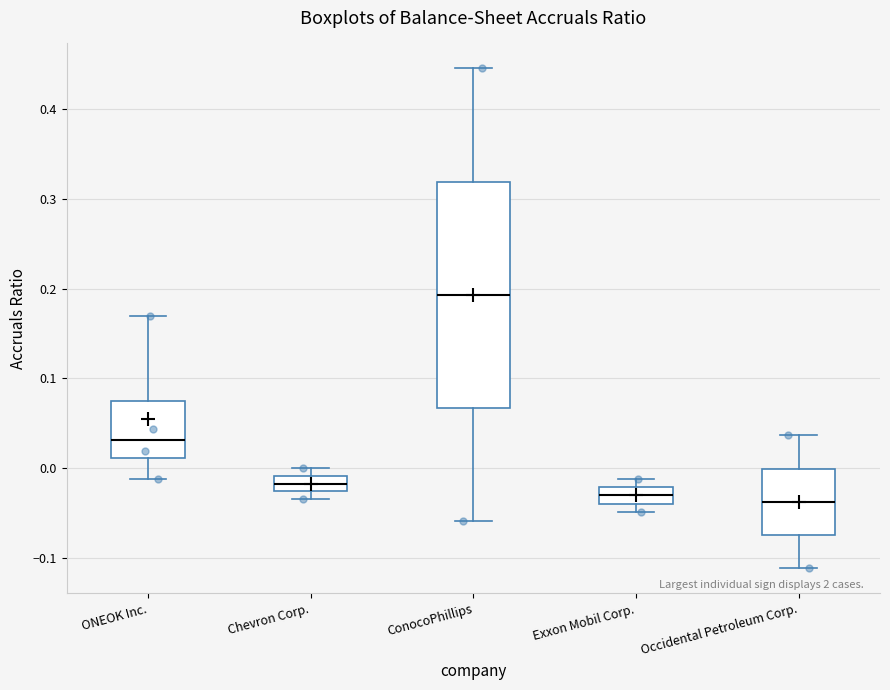

Where is the upper edge of the box for Exxon Mobil Corp. on the y-axis? The values are not printed on the chart, so give them approximately, as read against the axis.

-0.02